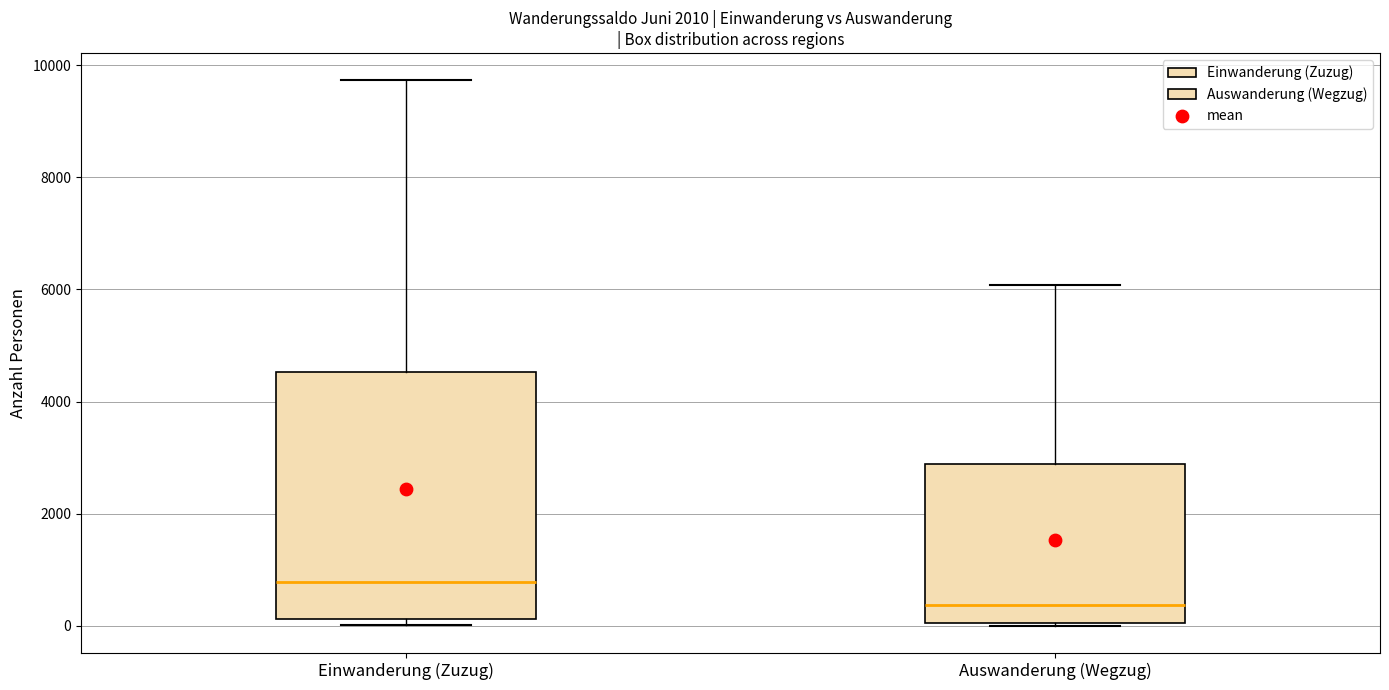

Reading left to right, transcribe this box plot: for each box, give where its median line is, the range the box spans, and where its two whiskers end, as read against the y-axis. The values are not printed on the chart, so give them approximately, as read against the axis.

Einwanderung (Zuzug): median 800, box 200 to 4600, whiskers 0 to 9800
Auswanderung (Wegzug): median 400, box 0 to 2800, whiskers 0 to 6000